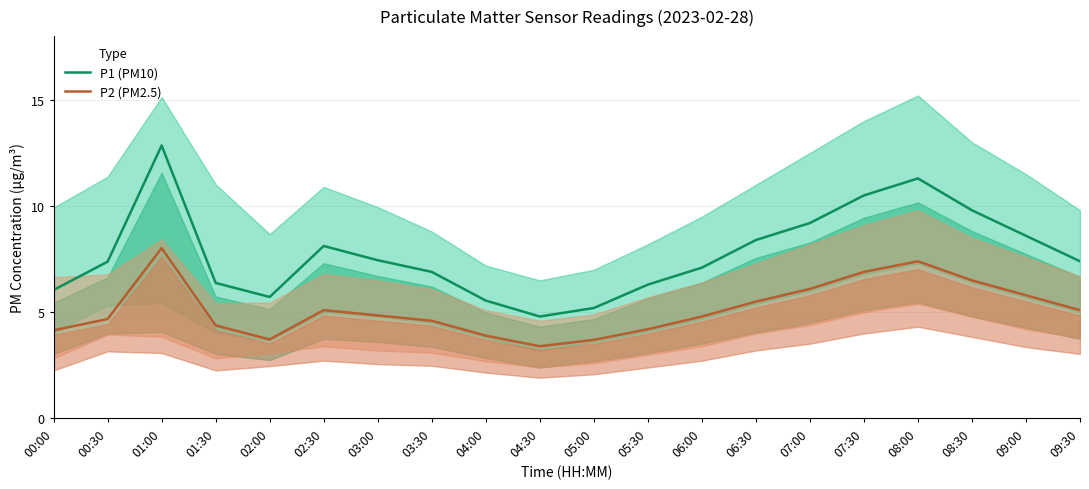

List the series in order of their overall mean, lowest first.

P2 (PM2.5), P1 (PM10)